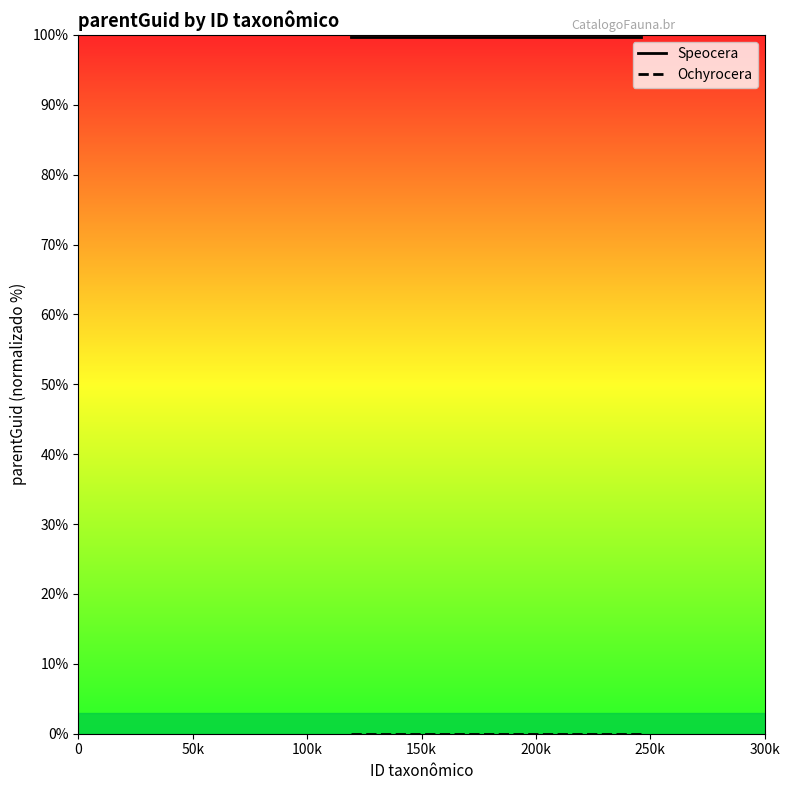

Is it true that Ochyrocera equals 0.0 at 100k?

True